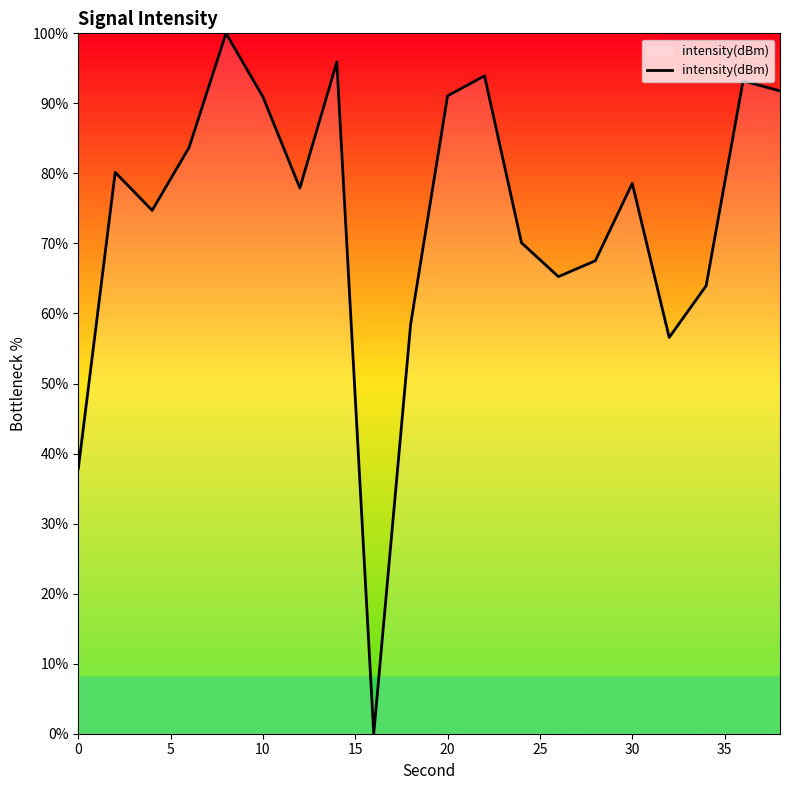

Count the number of data series in this chart.

1